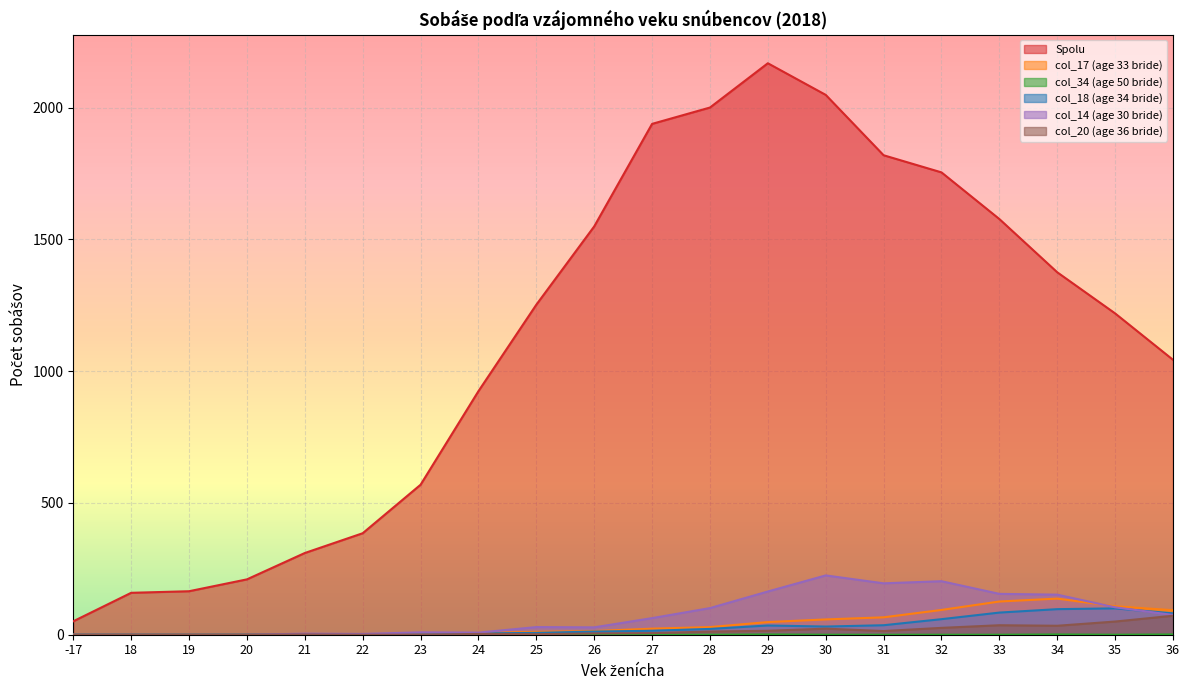

What is the approximate value of col_20 (age 36 bride) at 28?

12